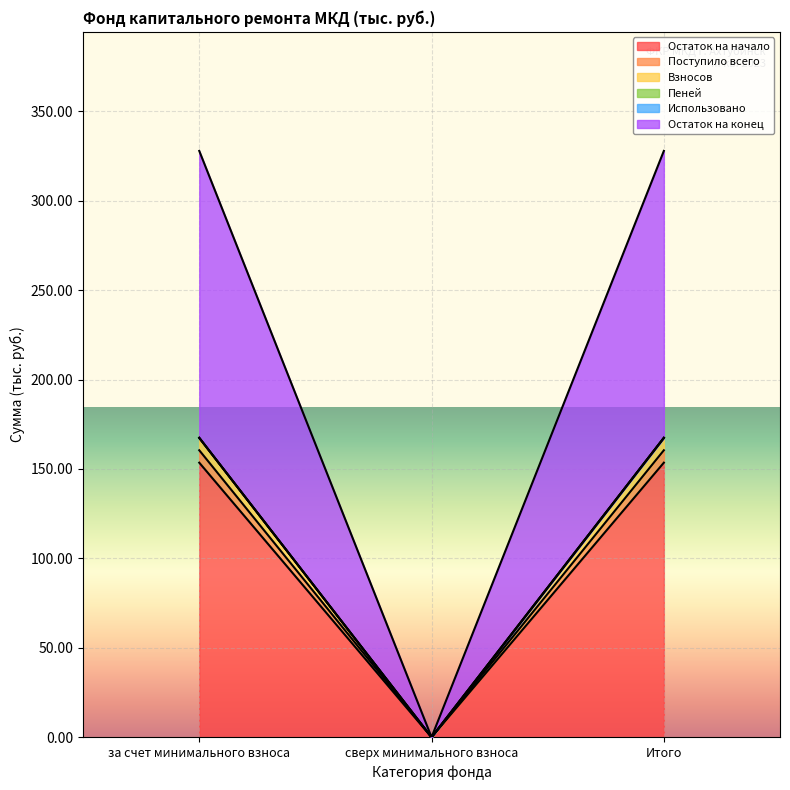

Rank the categories by Остаток на начало value from highest to lowest.

за счет минимального взноса, Итого, сверх минимального взноса